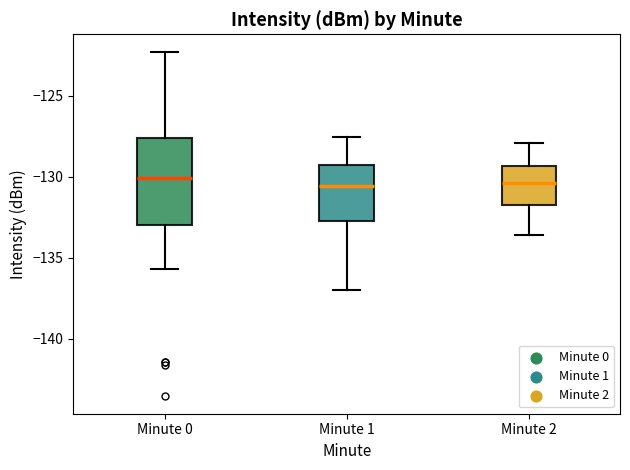

Where is the upper edge of the box for Minute 2 on the y-axis? The values are not printed on the chart, so give them approximately, as read against the axis.

-129.5